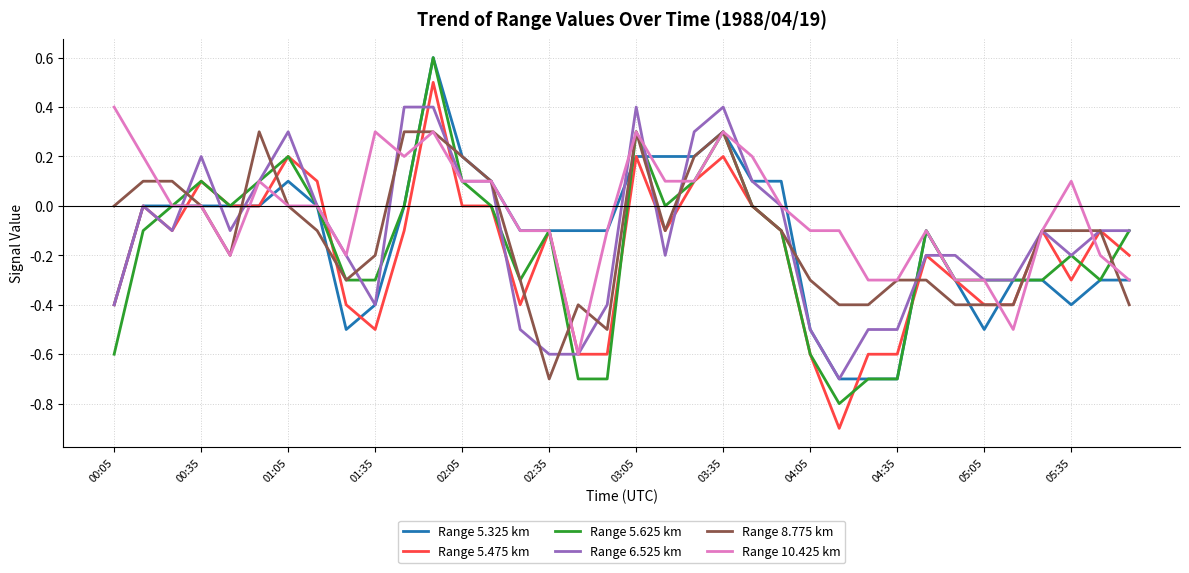

What is the lowest value of the Range 8.775 km series?

-0.7